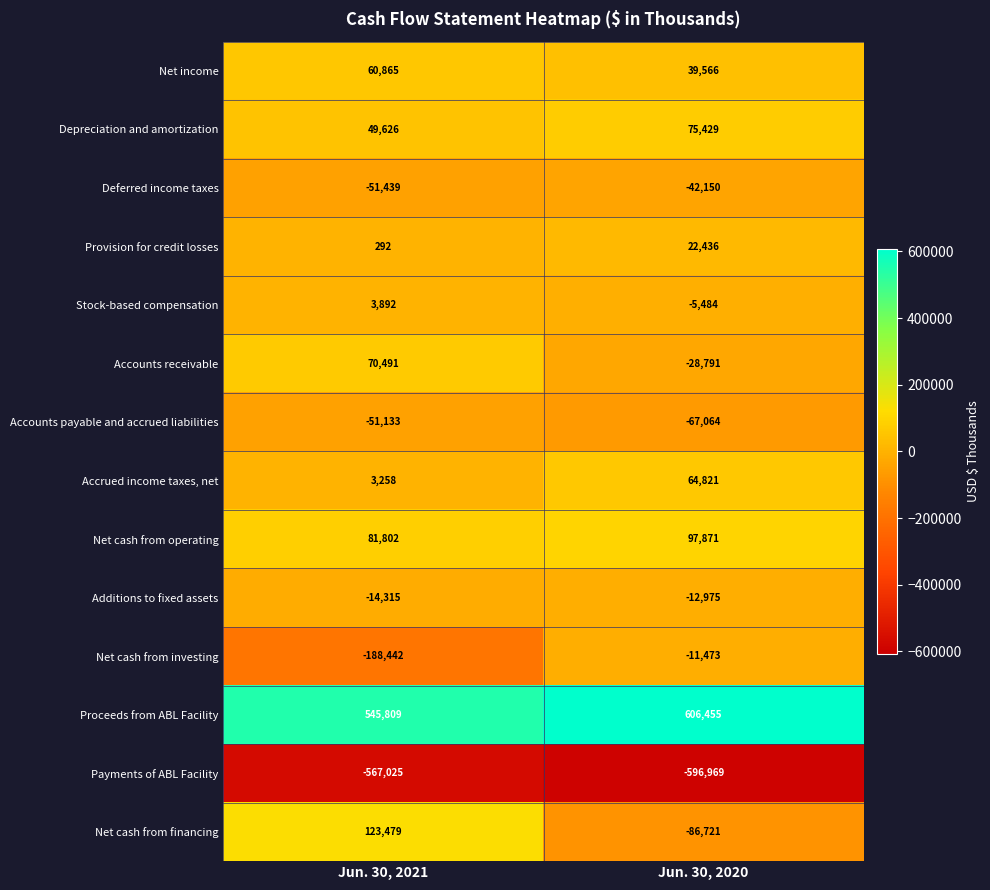

Which series changed the most between Jun. 30, 2021 and Jun. 30, 2020?

Net cash from financing